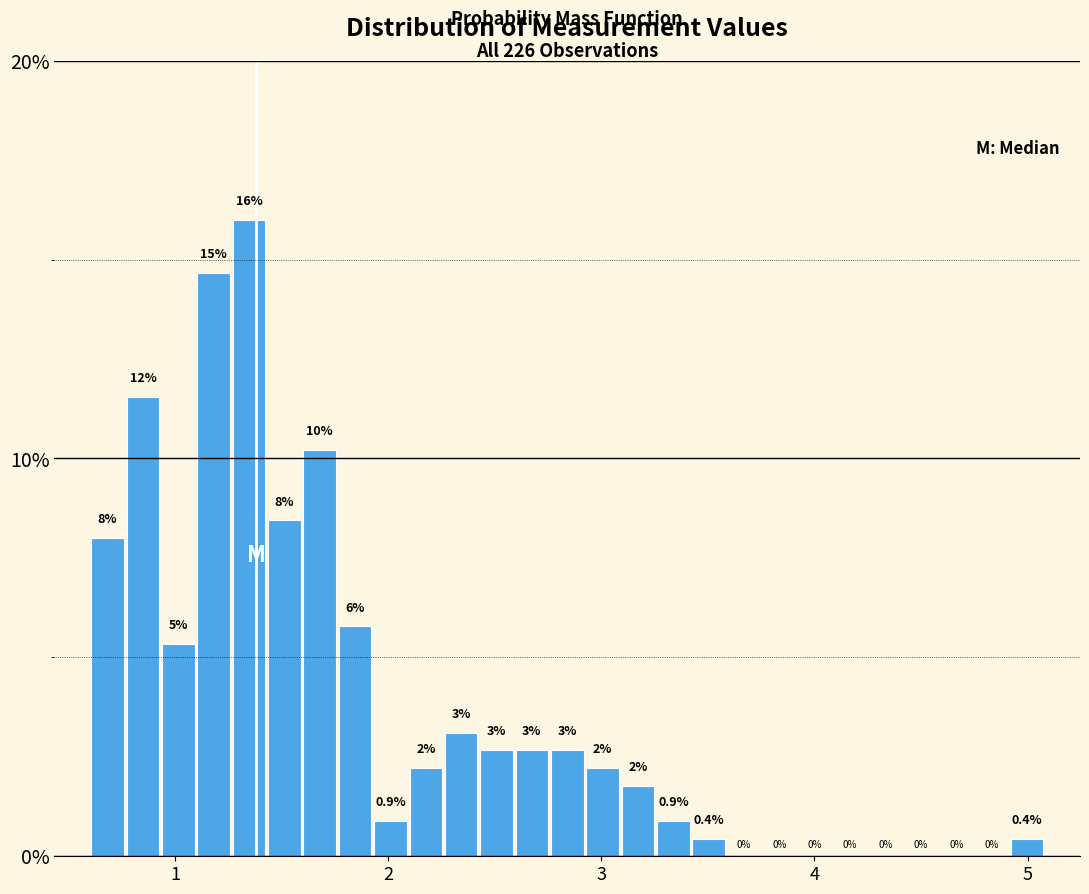

Read against the x-axis, roughly where is the centre of the tallest bar?

1.3